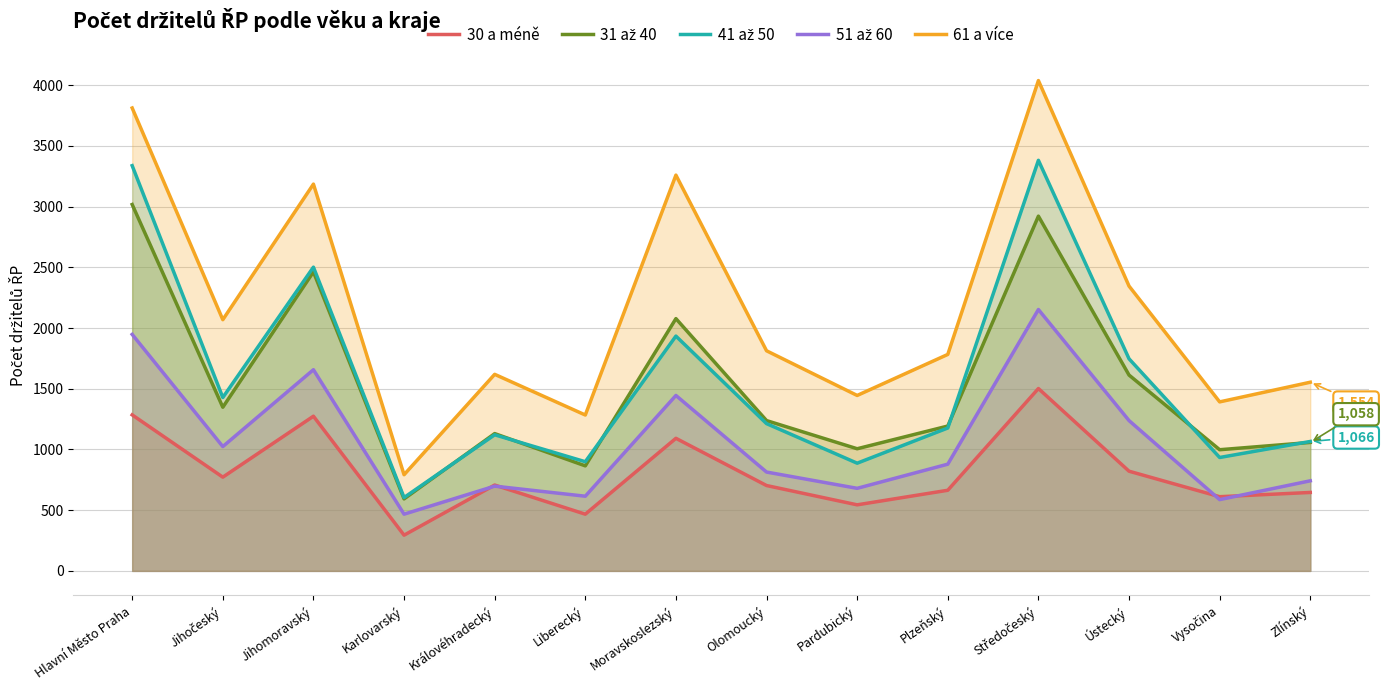

Is the value of 41 až 50 at Středočeský greater than the value of 61 a více at Pardubický?

Yes